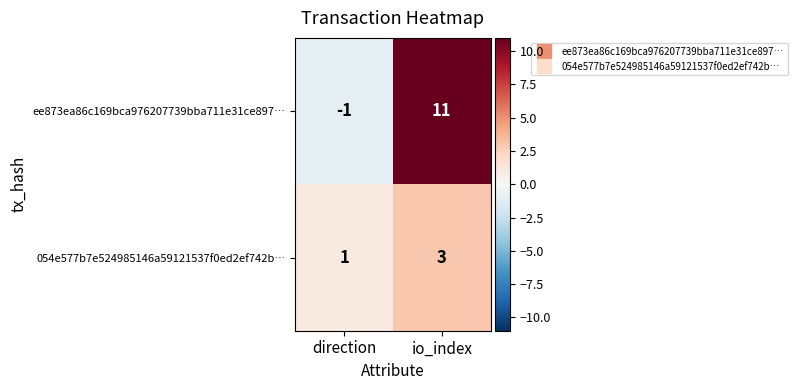

Is it true that 054e577b7e524985146a59121537f0ed2ef742b… equals 1 at direction?

True